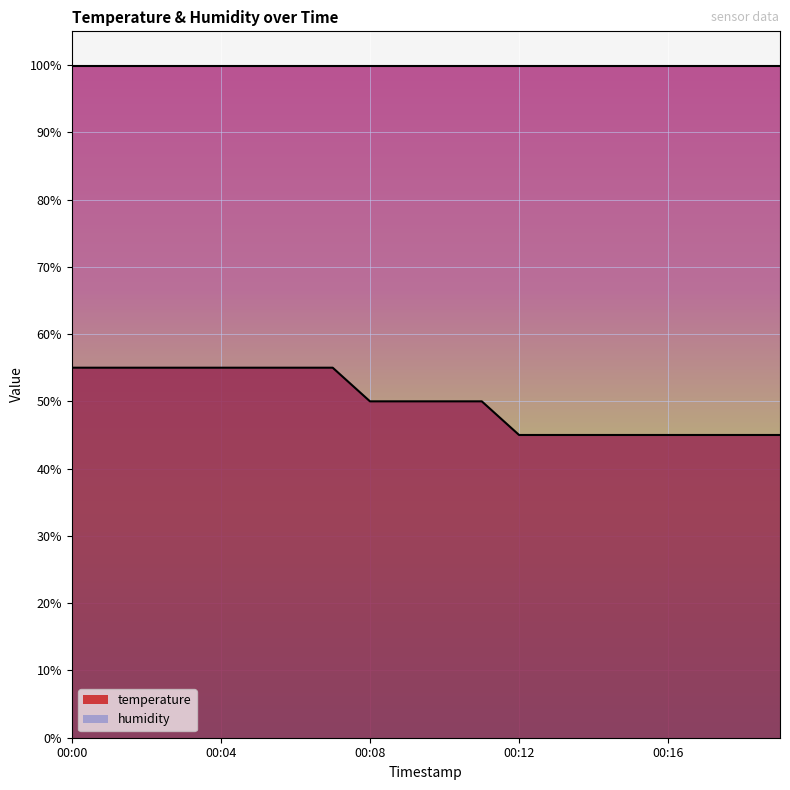

Rank the categories by value from lowest to highest.

00:12, 00:13, 00:14, 00:15, 00:16, 00:17, 00:18, 00:19, 00:08, 00:09, 00:10, 00:11, 00:00, 00:01, 00:02, 00:03, 00:04, 00:05, 00:06, 00:07